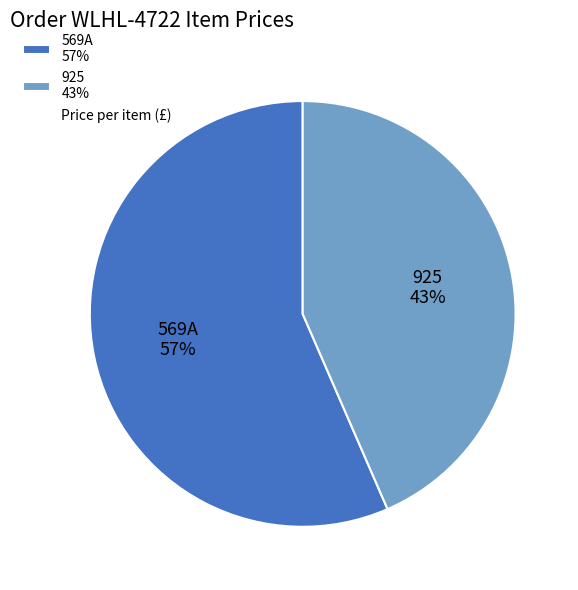

To the nearest percent, what percentage of the pie is 569A?

57%